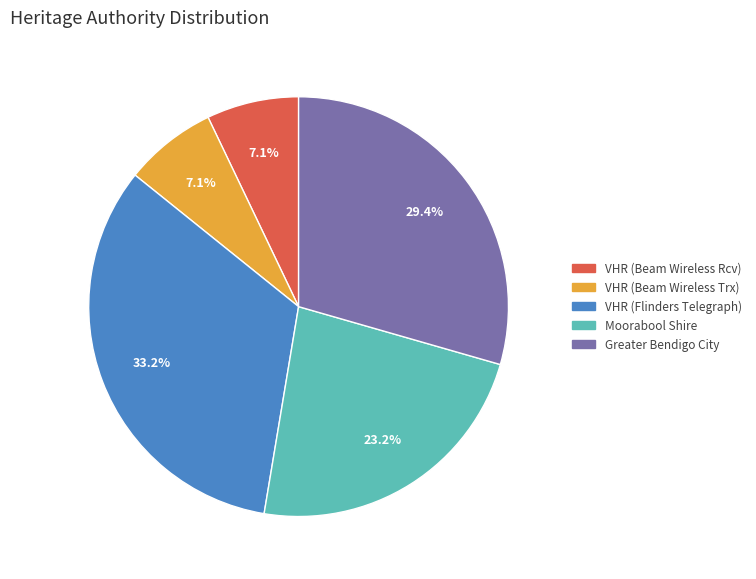

Combined, do Moorabool Shire and VHR (Beam Wireless Trx) account for over 50%?

No